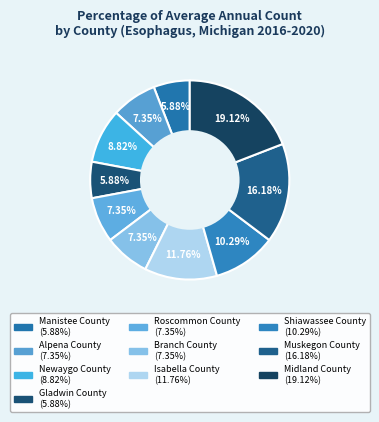

To the nearest percent, what percentage of the pie is Shiawassee County?

10%